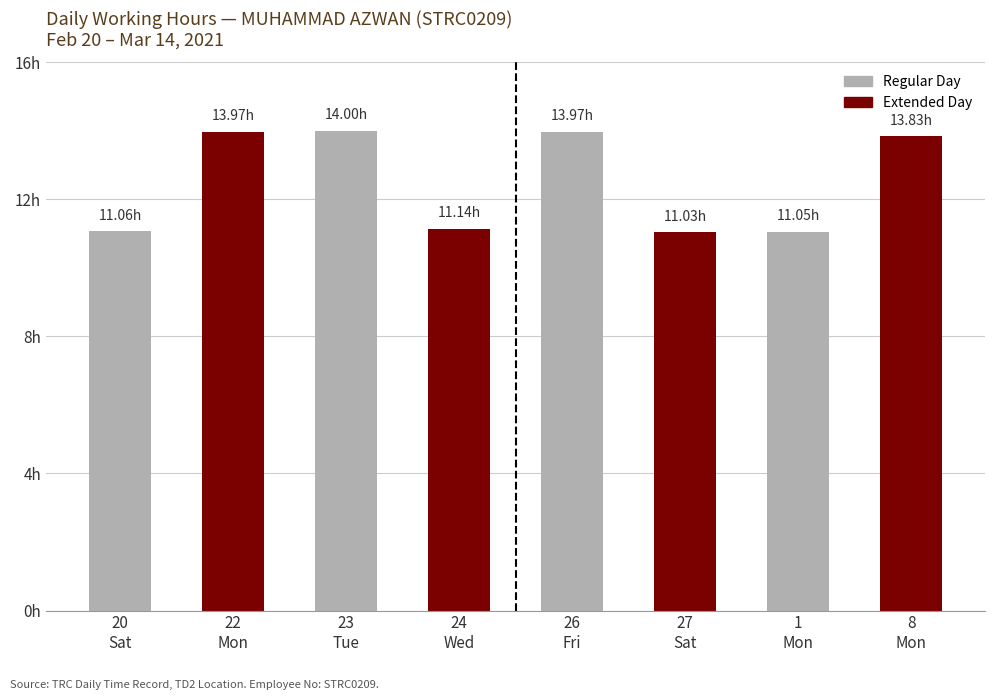

Where does the Hours Worked (Low) series first go above 11?

20-Sat